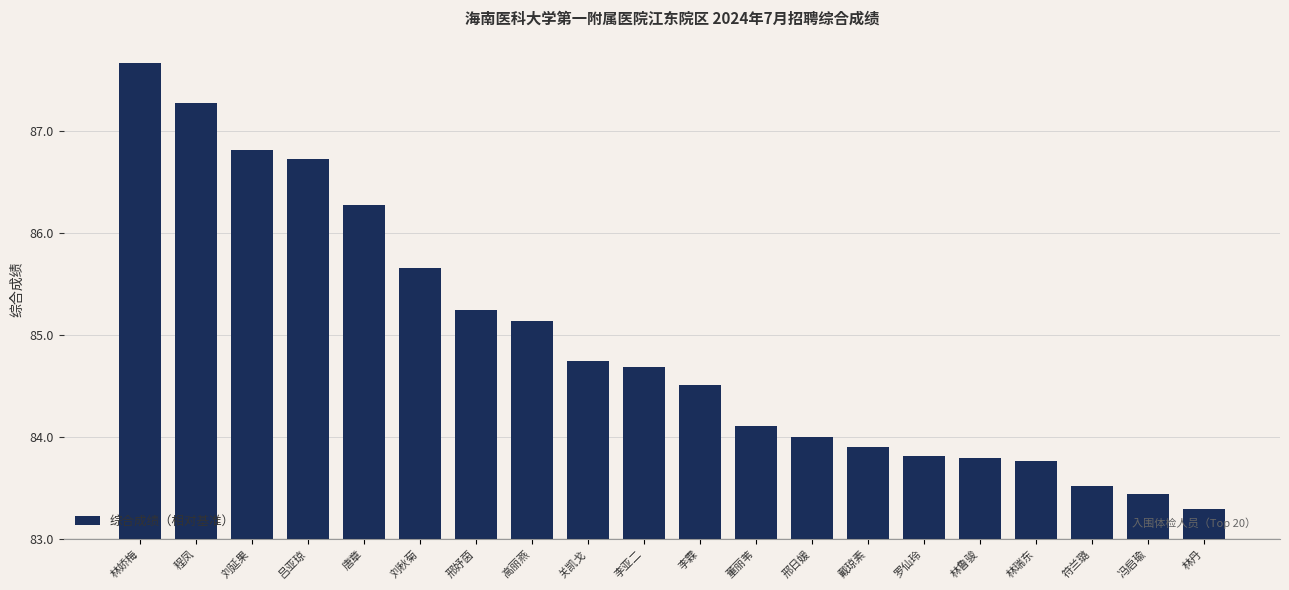

At which category does the chart reach its peak across all series?

林娇梅